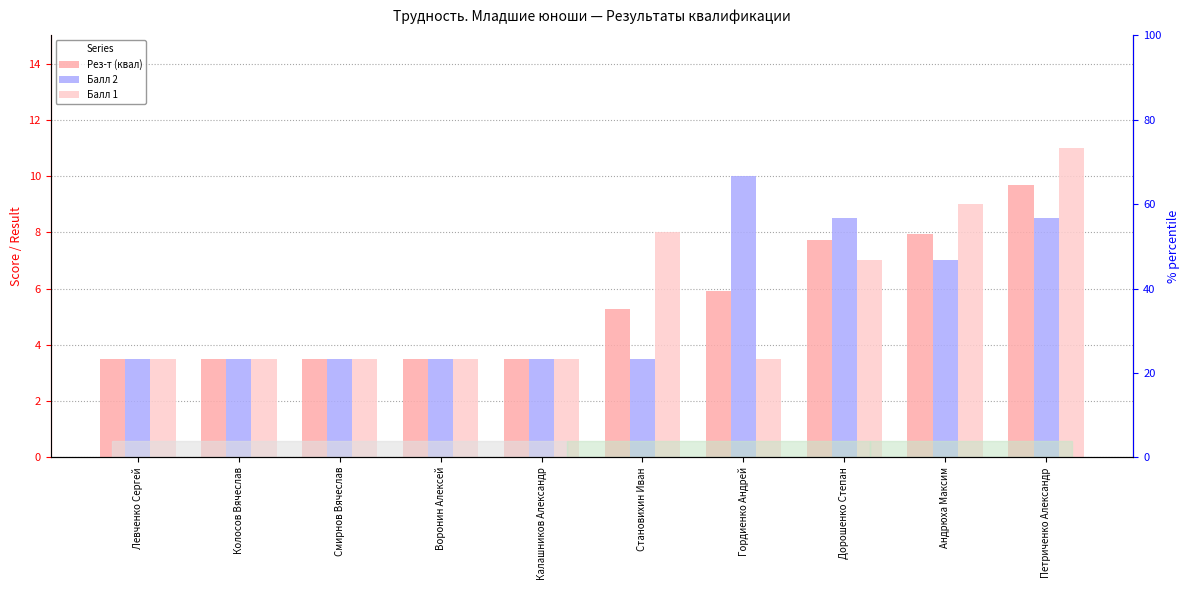

Is the value of Балл 2 at Смирнов Вячеслав greater than the value of Балл 1 at Колосов Вячеслав?

No